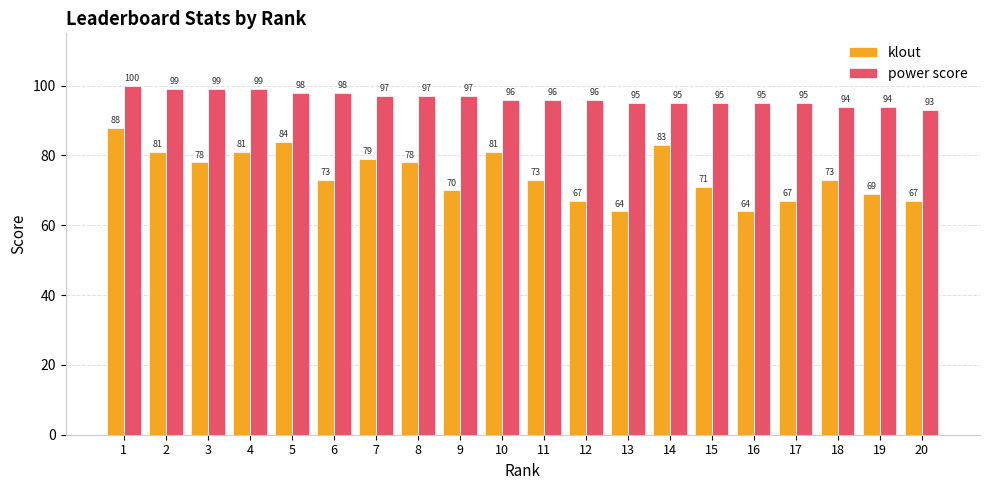

Is it true that klout equals 73 at 18?

True